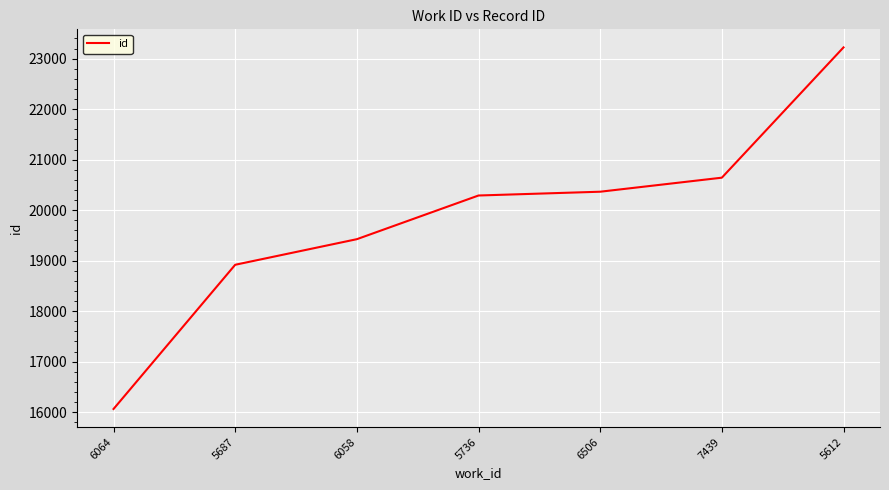

Rank the categories by value from lowest to highest.

6064, 5687, 6058, 5736, 6506, 7439, 5612